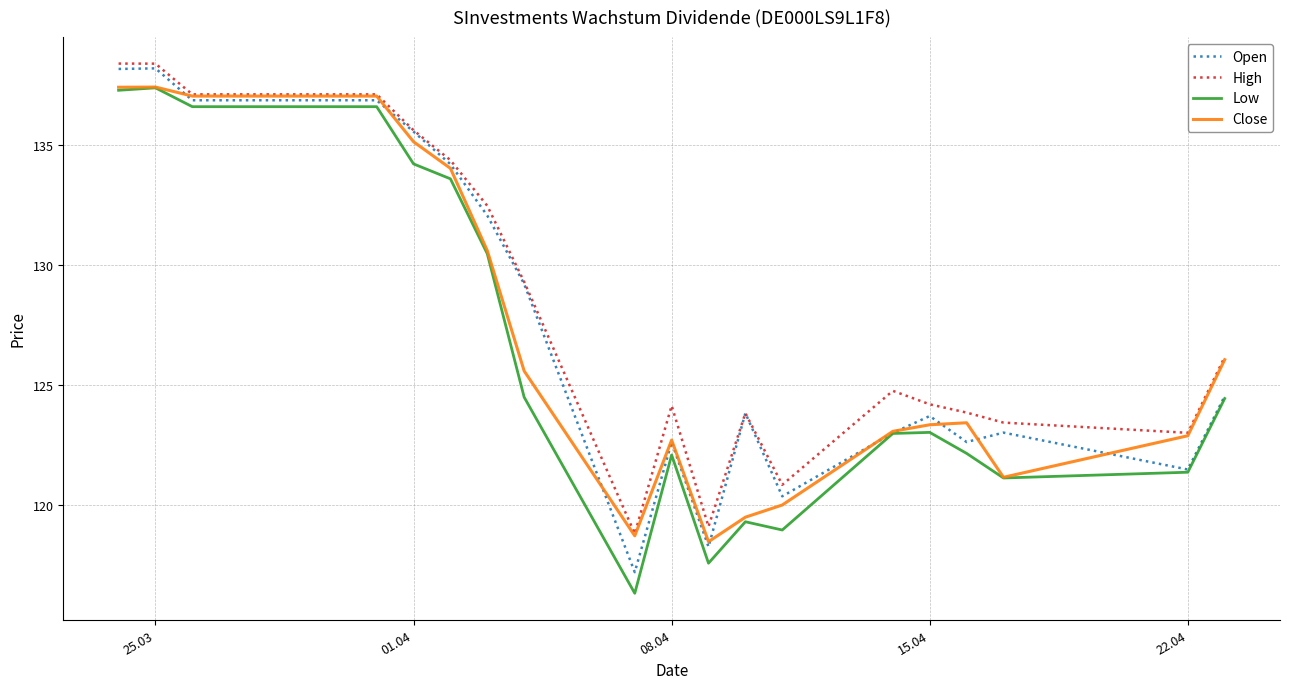

What is the maximum value shown in the chart?

138.4